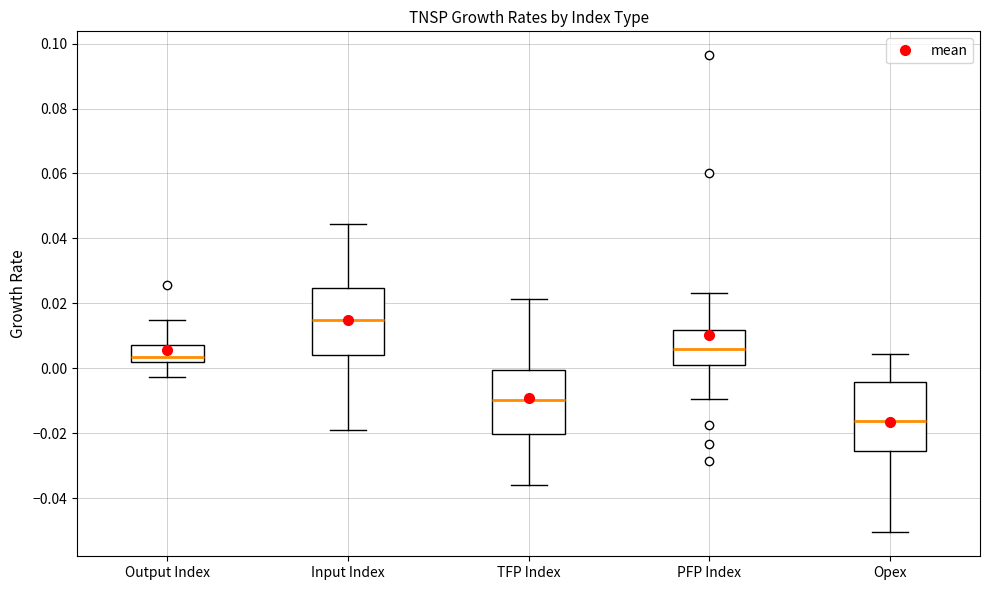

Reading left to right, read every box against the y-axis: the position of its median line, the range the box covers, and the ends of its whiskers. The values are not printed on the chart, so give them approximately, as read against the axis.

Output Index: median 0.004, box 0.002 to 0.008, whiskers -0.002 to 0.014
Input Index: median 0.014, box 0.004 to 0.024, whiskers -0.020 to 0.044
TFP Index: median -0.010, box -0.020 to 0.000, whiskers -0.036 to 0.022
PFP Index: median 0.006, box 0.002 to 0.012, whiskers -0.010 to 0.024
Opex: median -0.016, box -0.026 to -0.004, whiskers -0.050 to 0.004